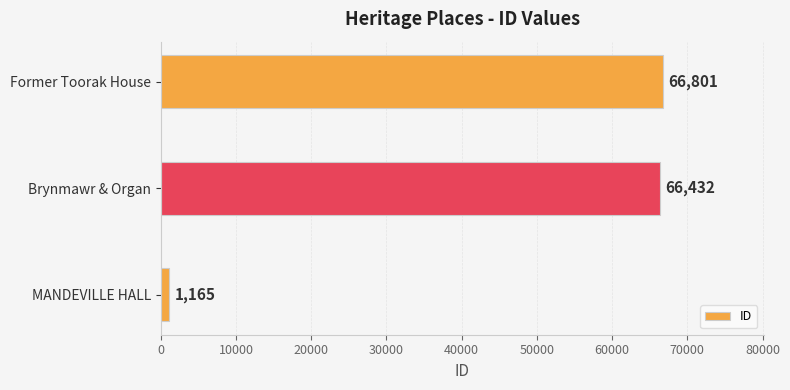

Count the number of categories in the chart.

3